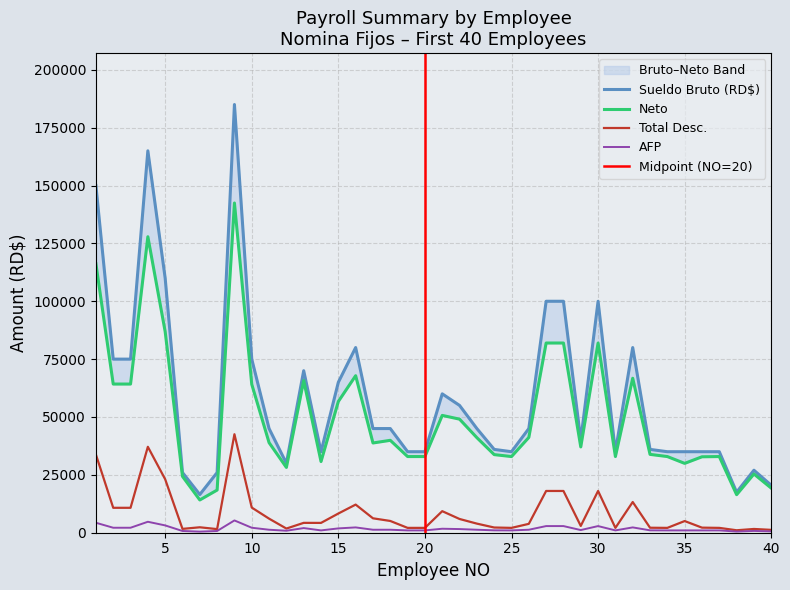

At which label is AFP closest to 2891?

27